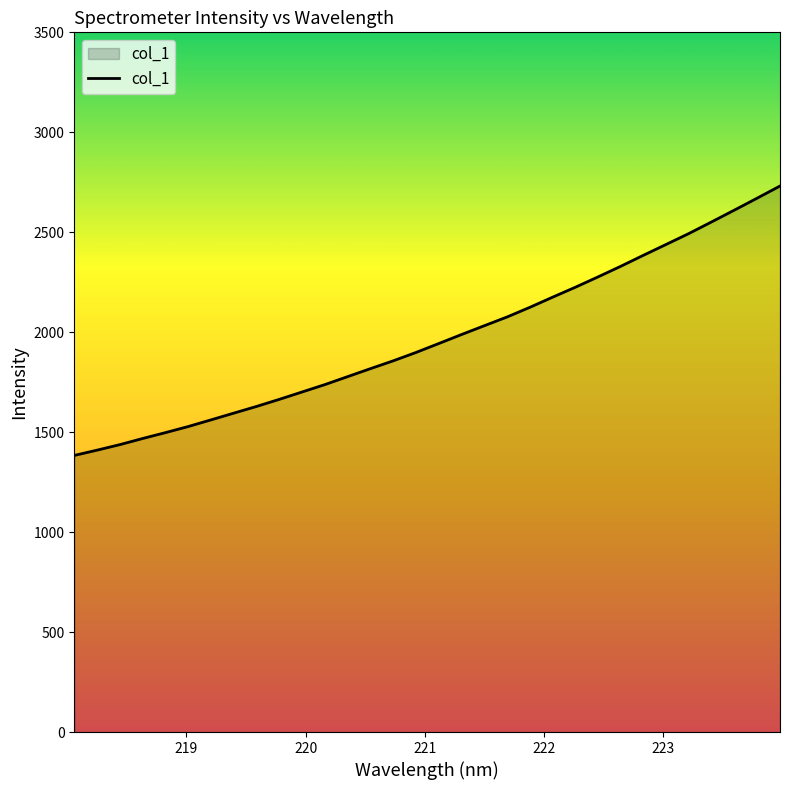

What is the minimum value shown in the chart?

1383.6